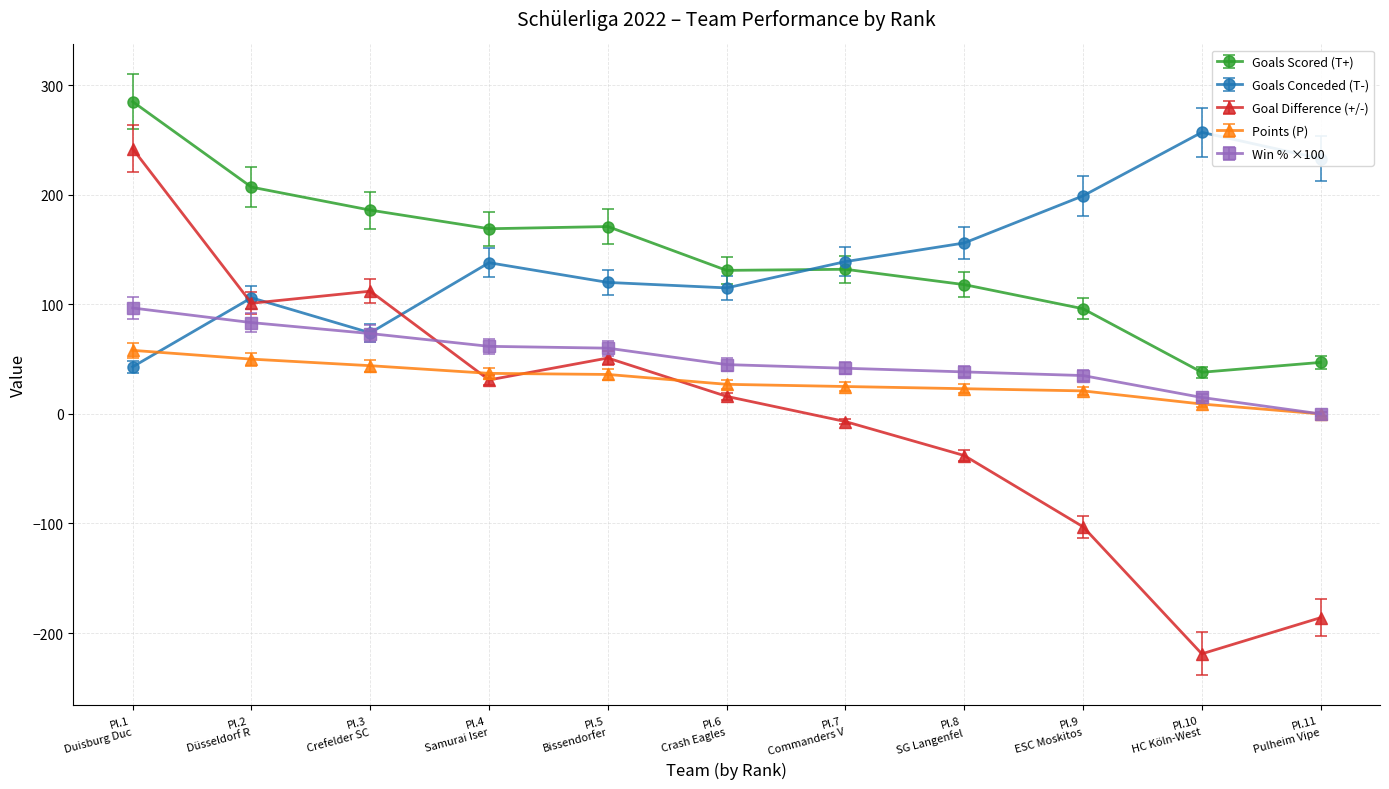

Which series has the largest total across all categories?

Goals Scored (T+)